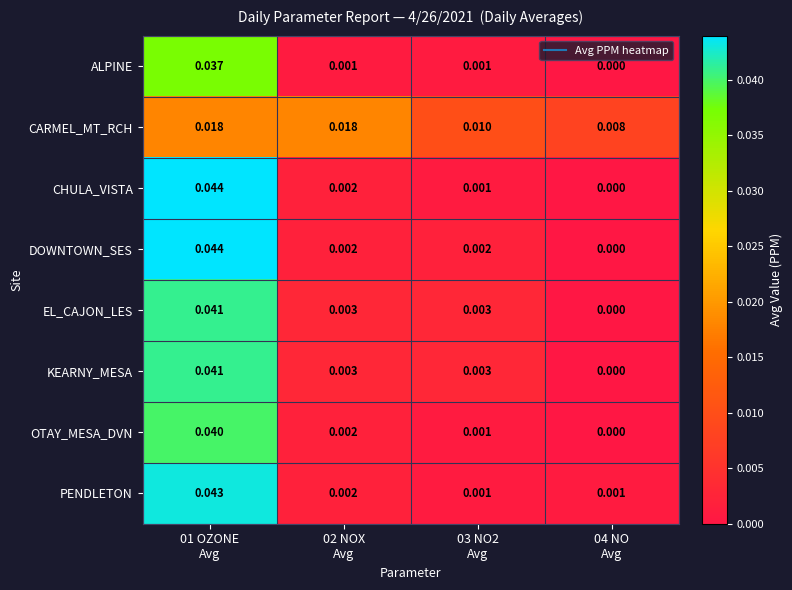

What is the total value across all series at 01 OZONE
Avg?

0.3